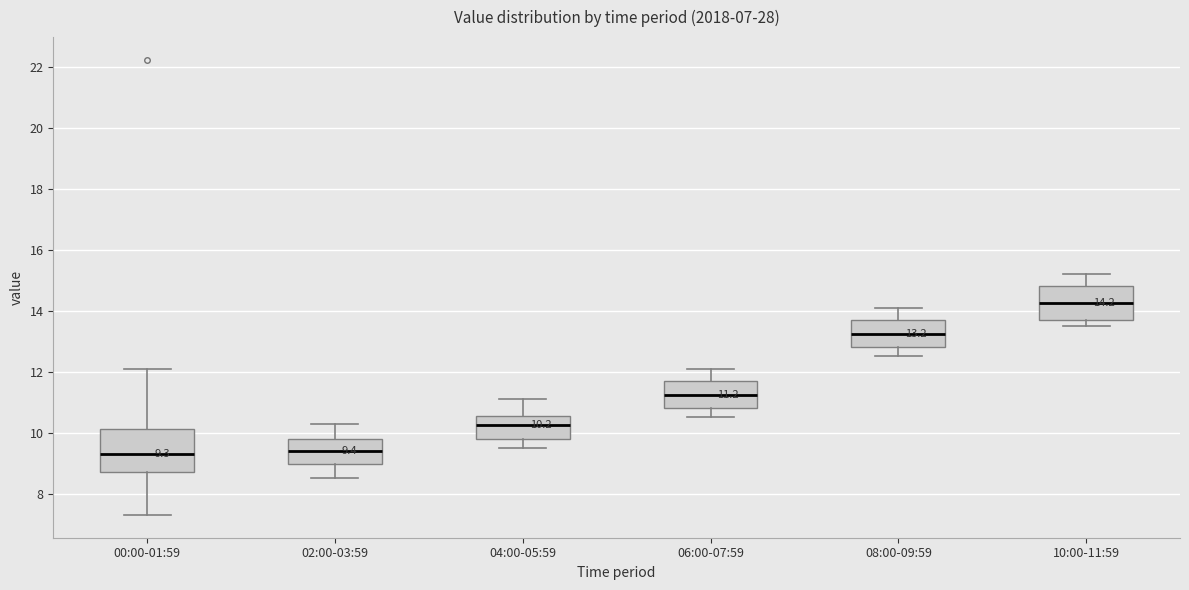

Comparing the boxes themselves (not the whiskers), which one is the tallest?

00:00-01:59